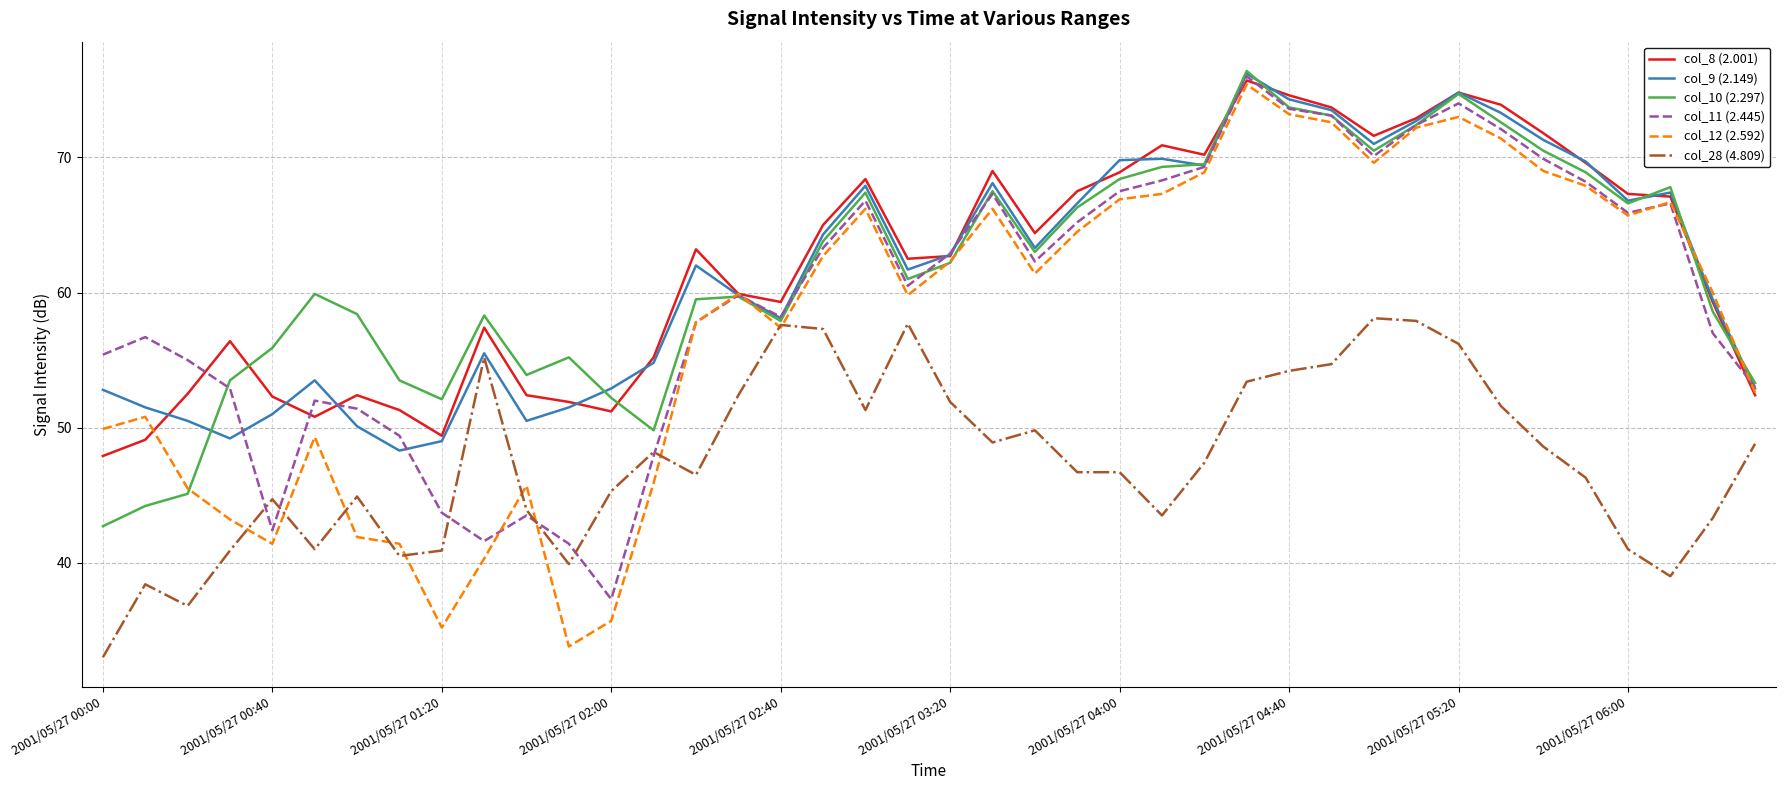

True or false: col_8 (2.001) has more than 1 interior local peaks.

True